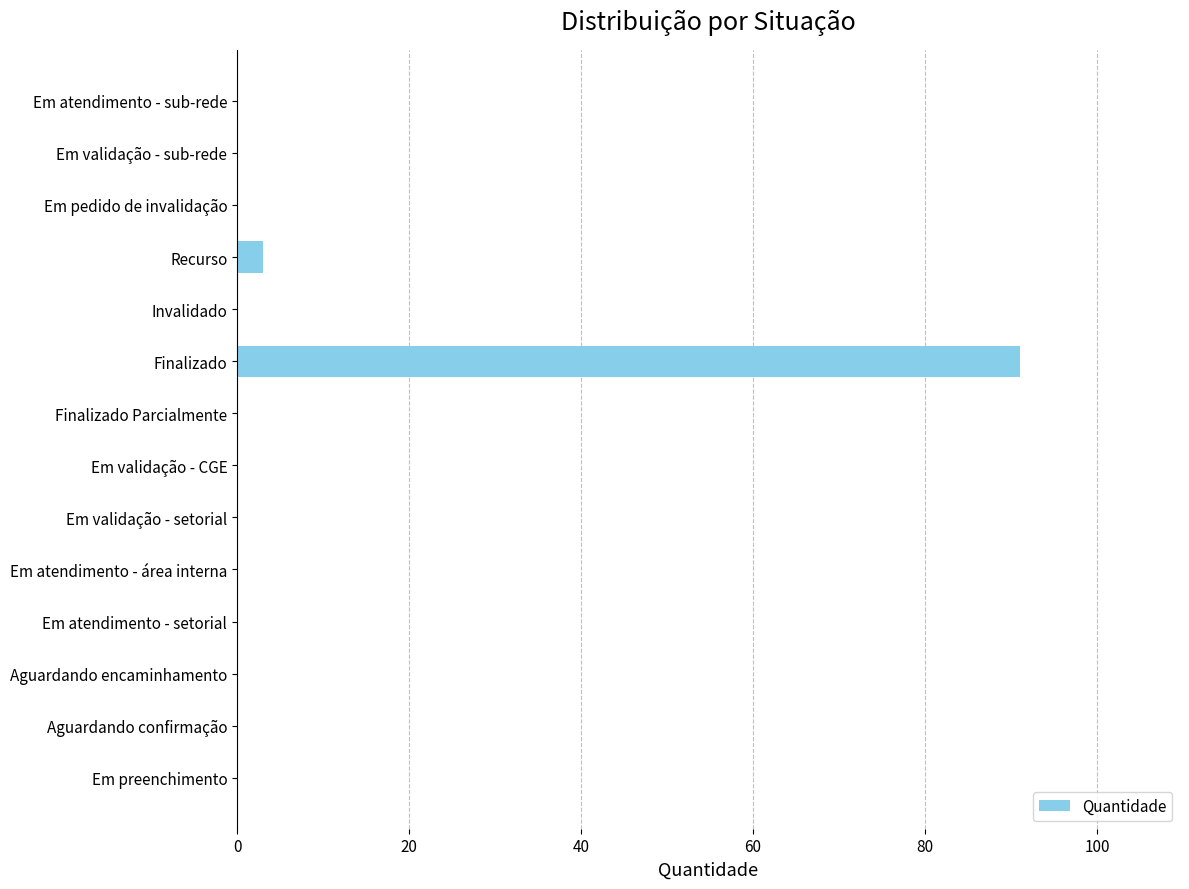

Reading bottom to top, what are all the values shown in this chart?

Em preenchimento=0	Aguardando confirmação=0	Aguardando encaminhamento=0	Em atendimento - setorial=0	Em atendimento - área interna=0	Em validação - setorial=0	Em validação - CGE=0	Finalizado Parcialmente=0	Finalizado=91	Invalidado=0	Recurso=3	Em pedido de invalidação=0	Em validação - sub-rede=0	Em atendimento - sub-rede=0